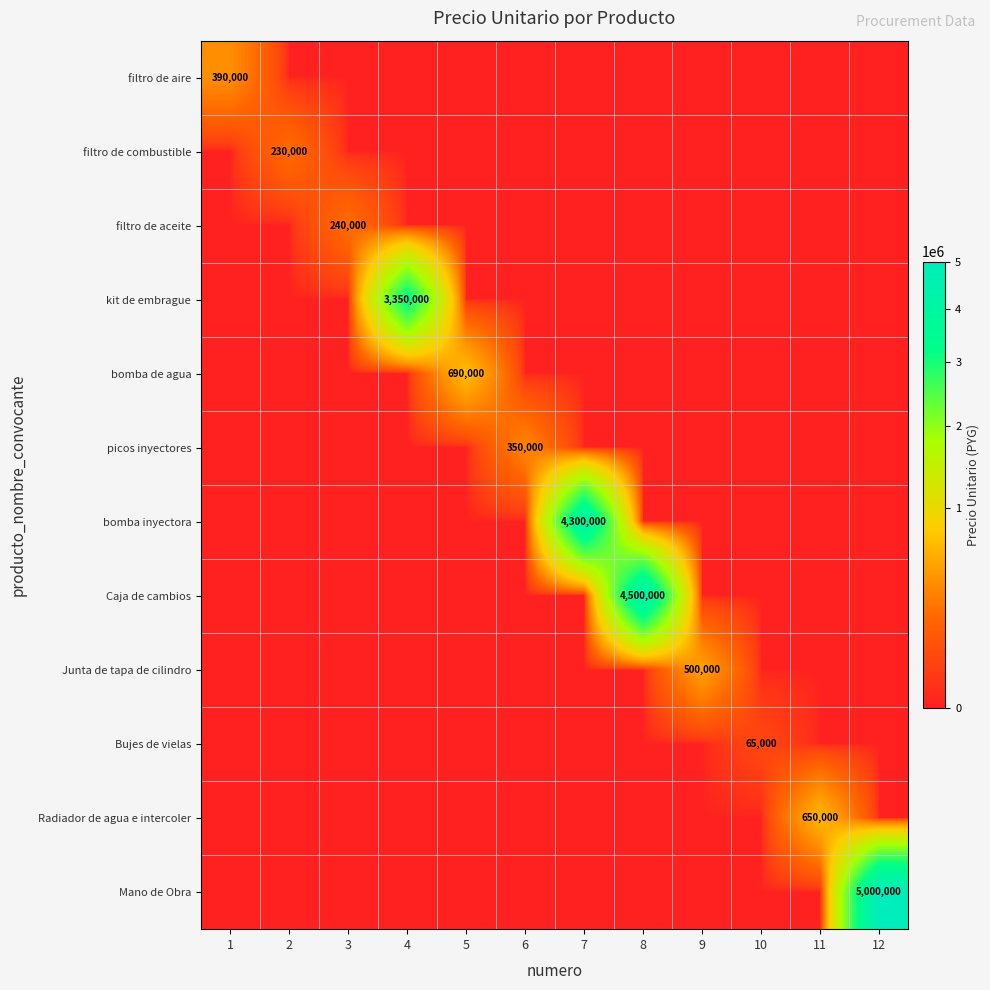

What is the greatest value displayed?

5000000